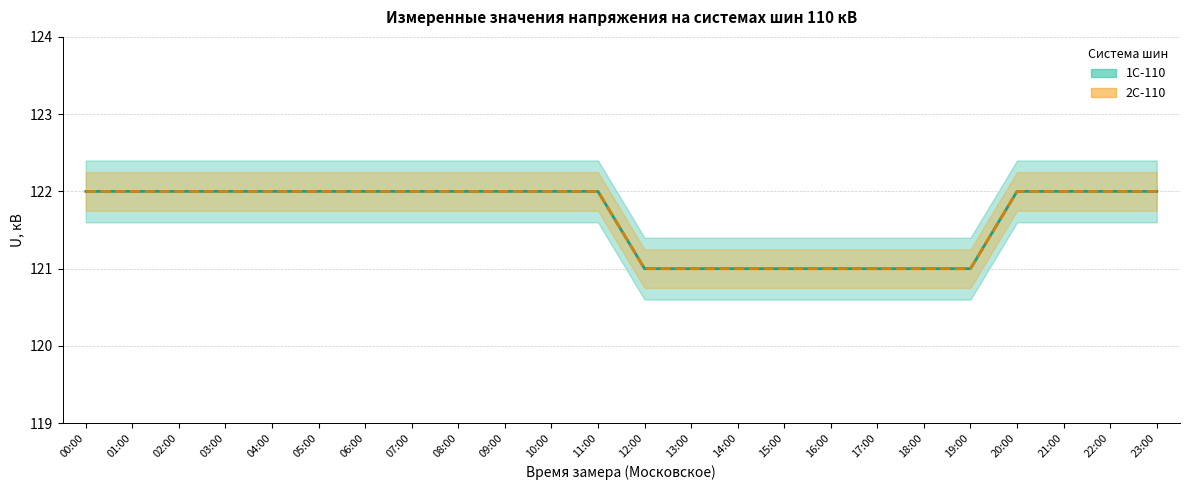

List the series in order of their peak value, lowest first.

1С-110, 2С-110